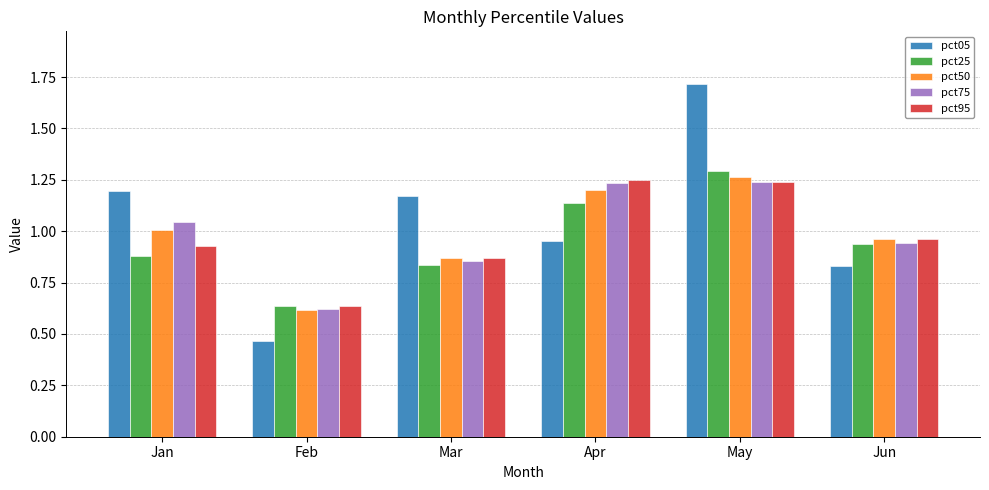

Rank the categories by pct25 value from highest to lowest.

May, Apr, Jun, Jan, Mar, Feb